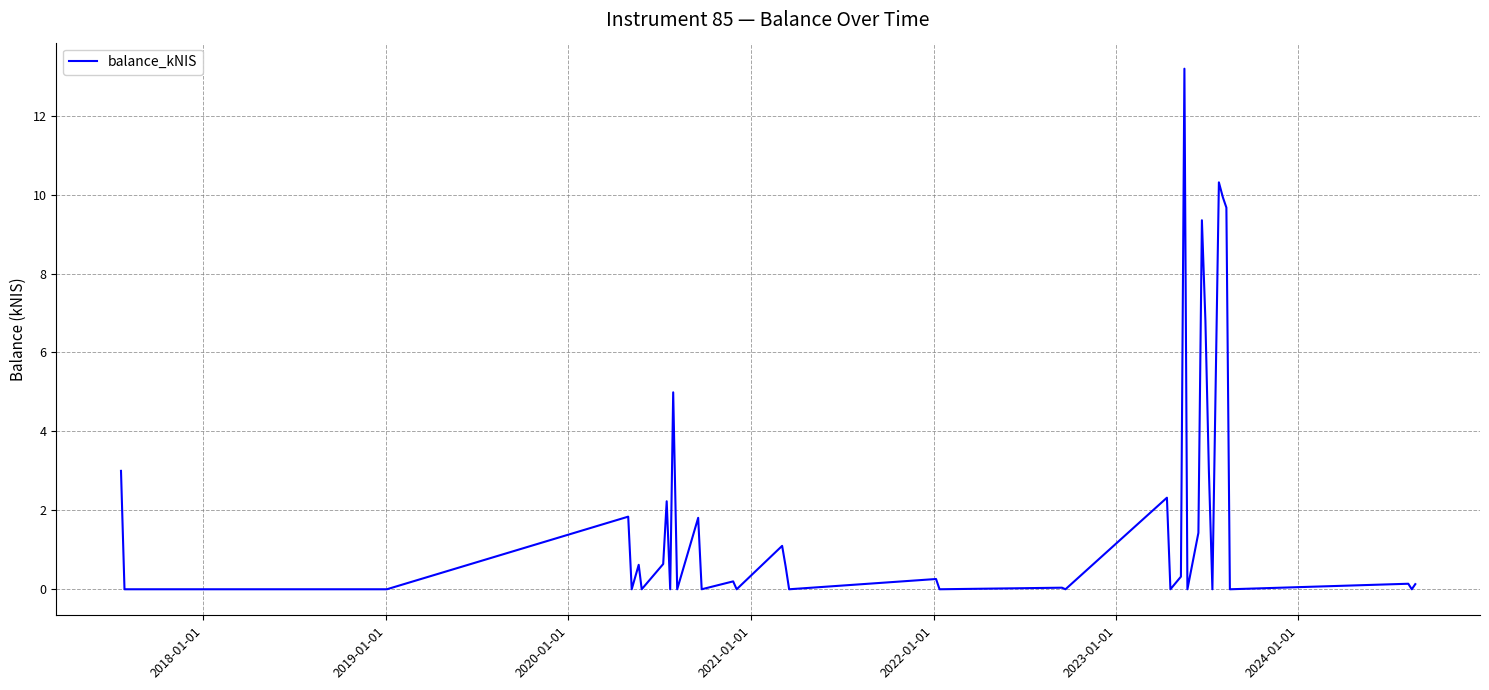

What is the greatest value displayed?

13.2